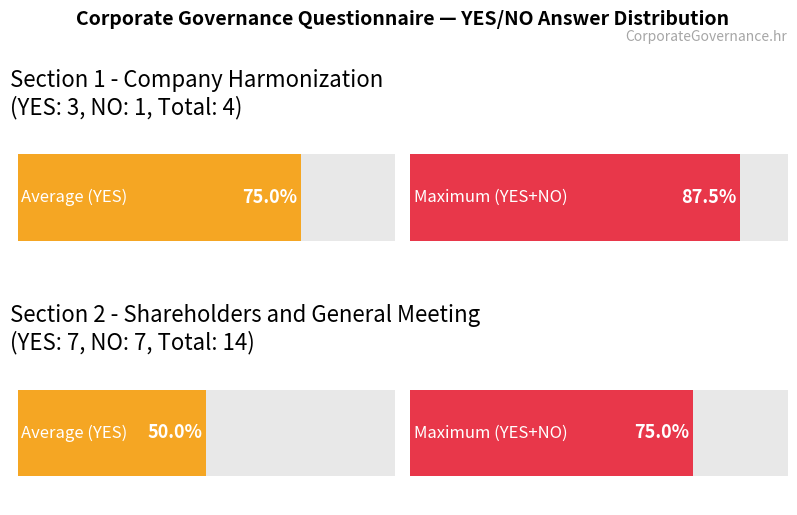

What is the total value across all series at NO?

8